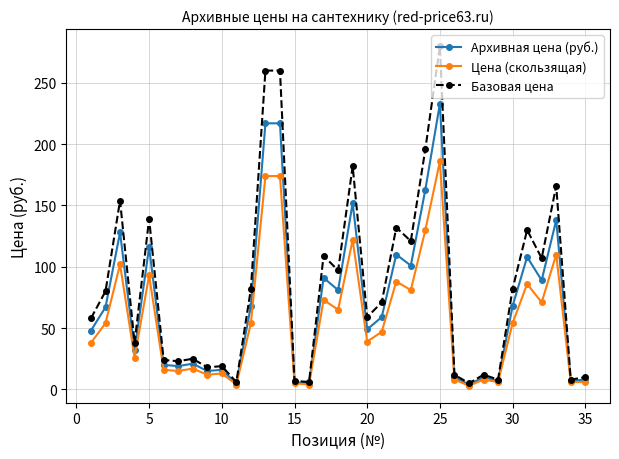

What is the minimum value shown in the chart?

3